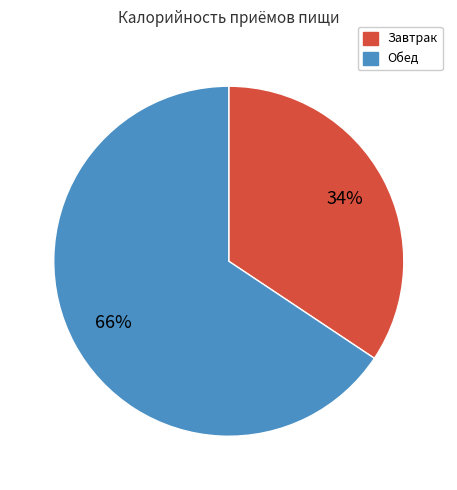

Which slice is the smallest?

Завтрак